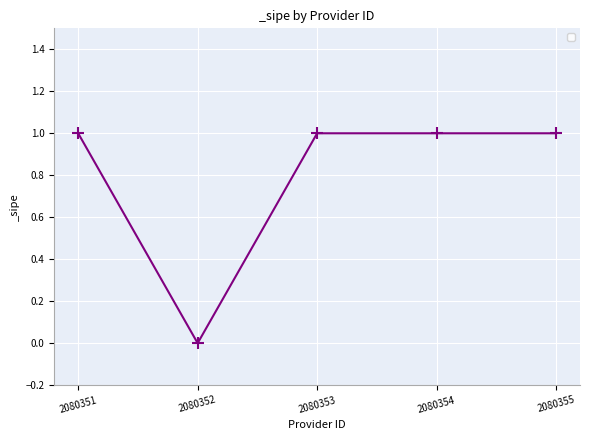

True or false: the data shows 0 at 2080353.

False